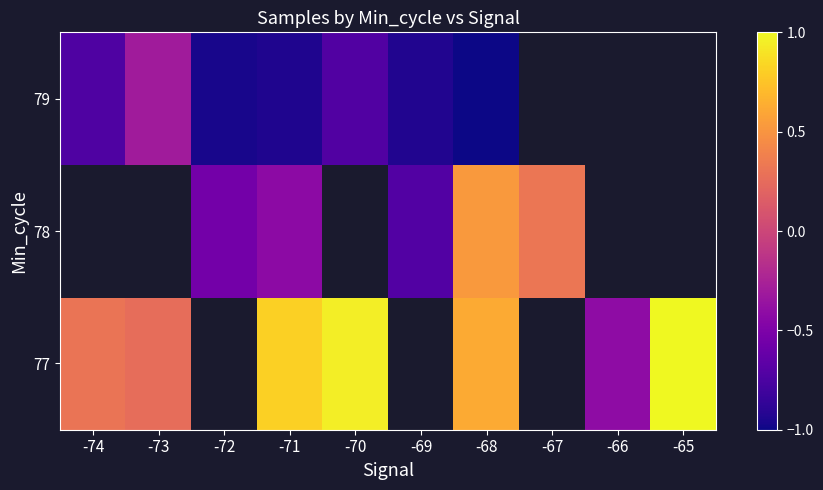

What is the greatest value displayed?

1.0